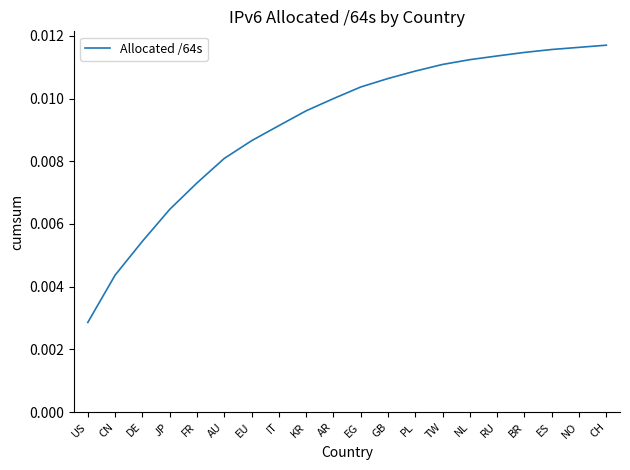

How many lines are shown in the chart?

1